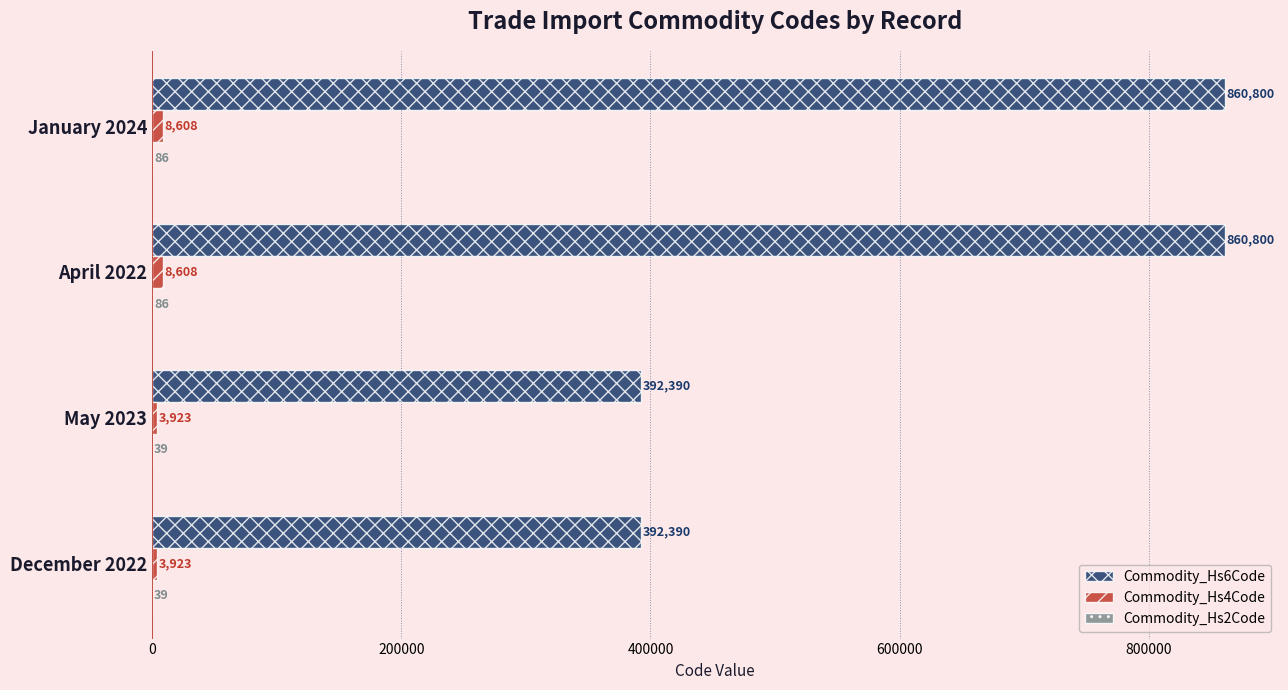

Which series has the largest total across all categories?

Commodity_Hs6Code